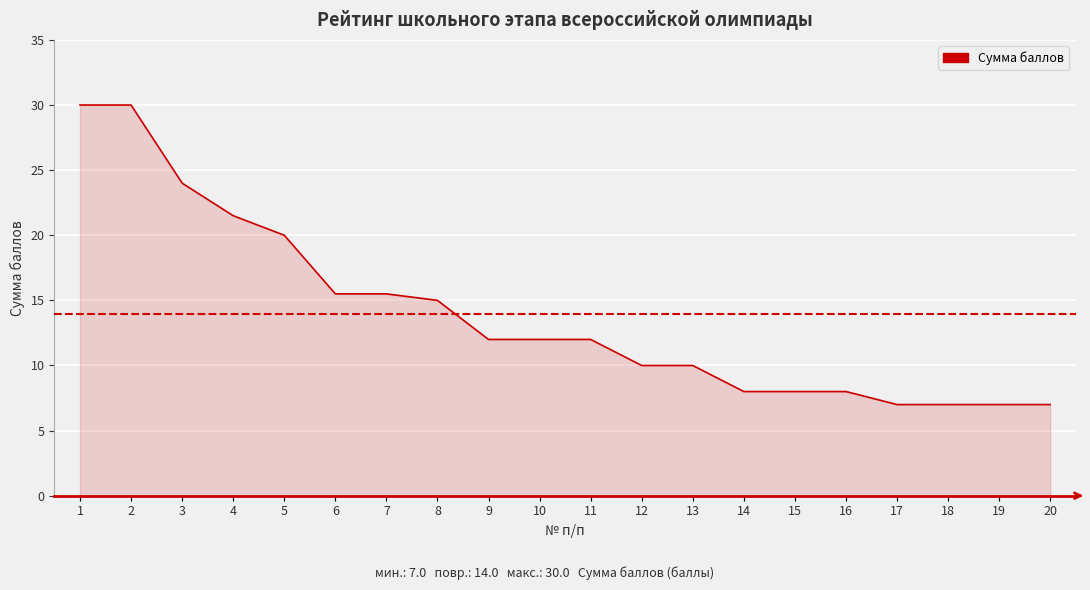

True or false: there are more than 0 points higher than both neighbors.

False